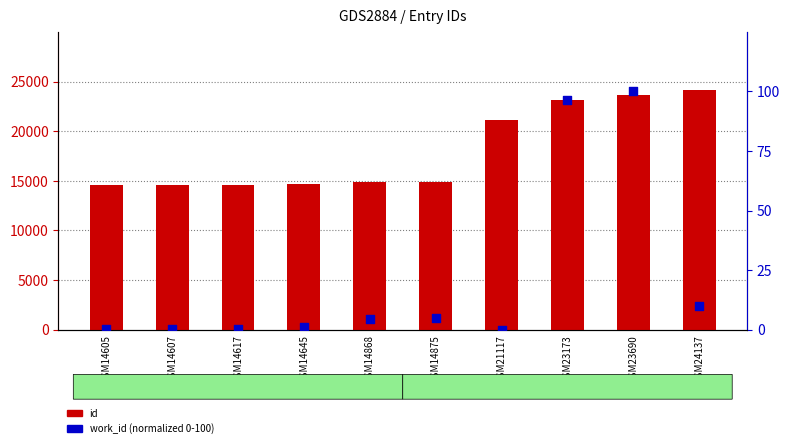

Is the value of work_id (normalized) at GSM23173 greater than the value of id at GSM14607?

No